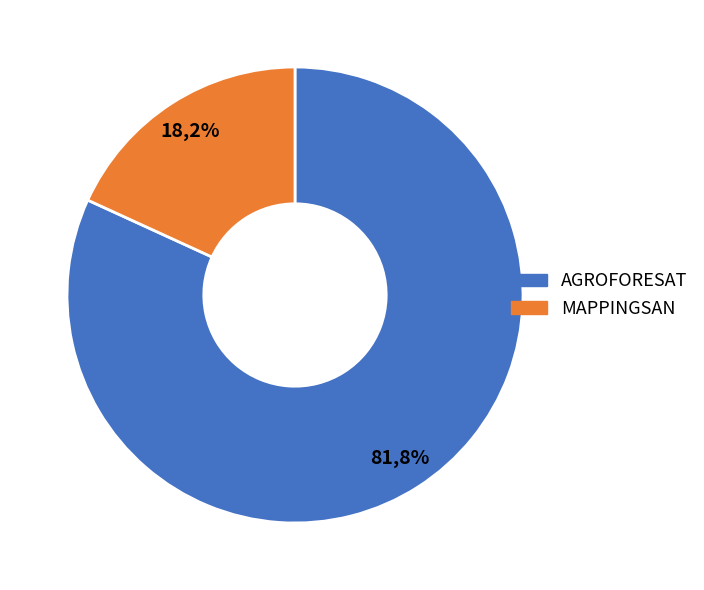

Which category has the biggest portion of the pie?

AGROFORESAT